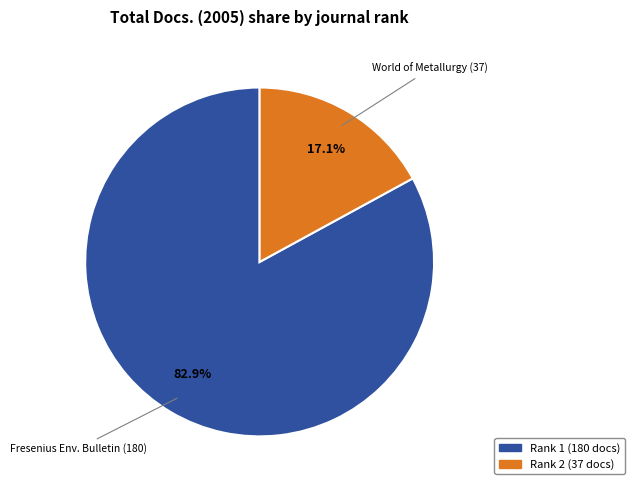

What is the majority slice?

Rank 1 (180 docs)